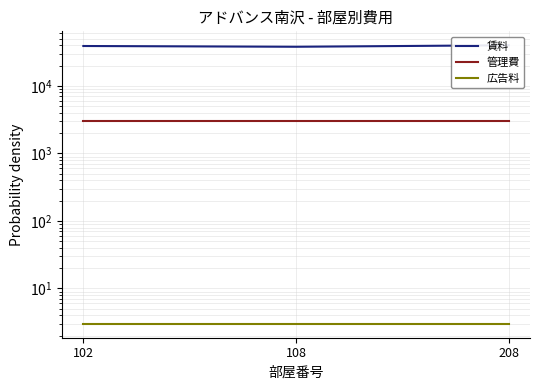

Which series has the largest total across all categories?

賃料